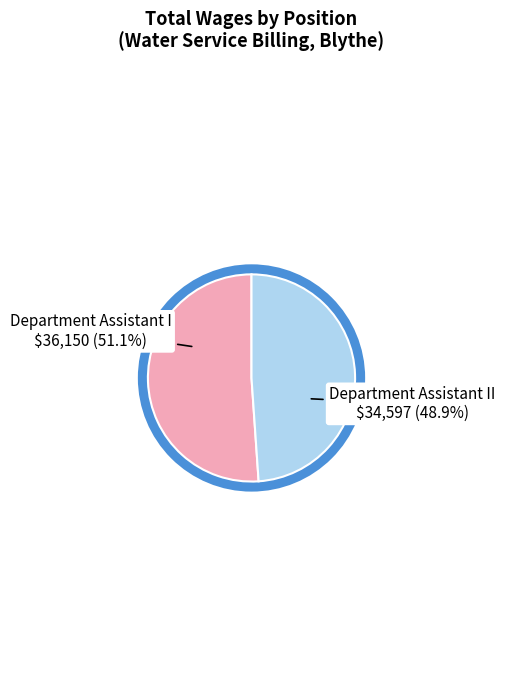

Combined, do Department Assistant I and Department Assistant II account for over 50%?

Yes